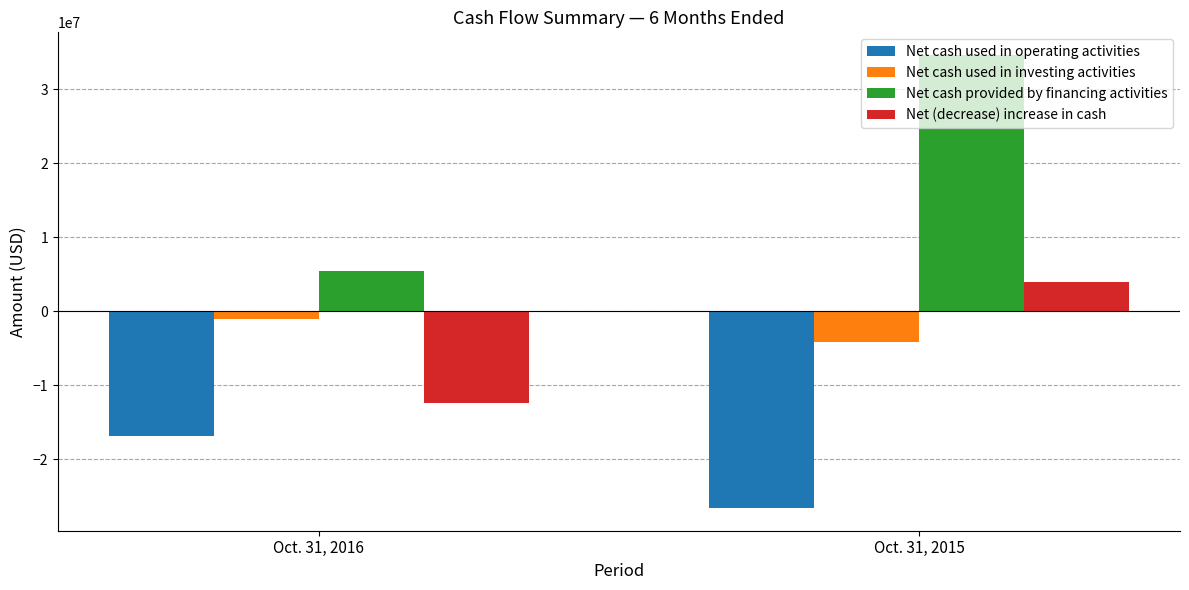

What is the difference between the maximum and minimum values in the Net cash used in operating activities series?

9789000